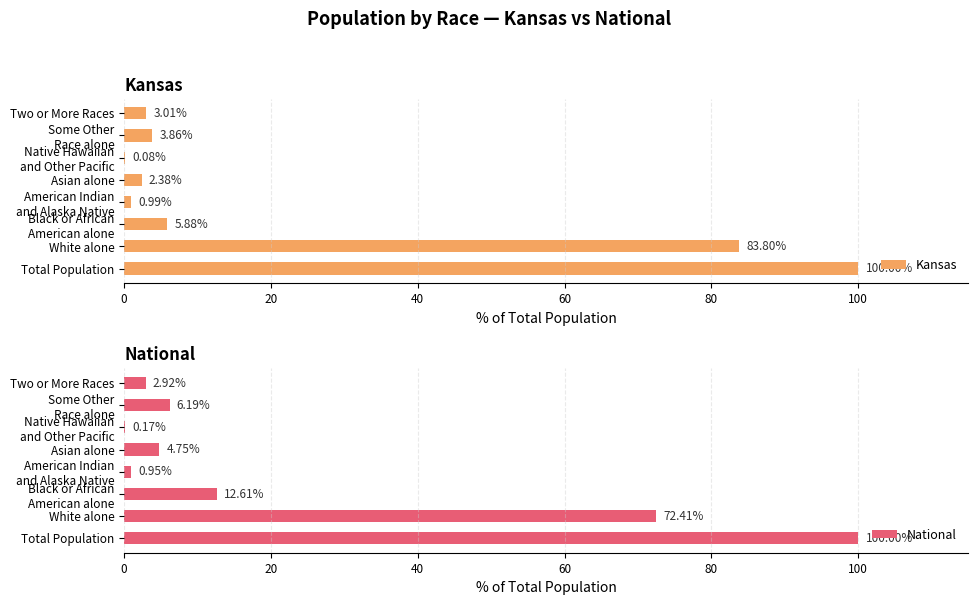

Which series has the largest total across all categories?

Kansas